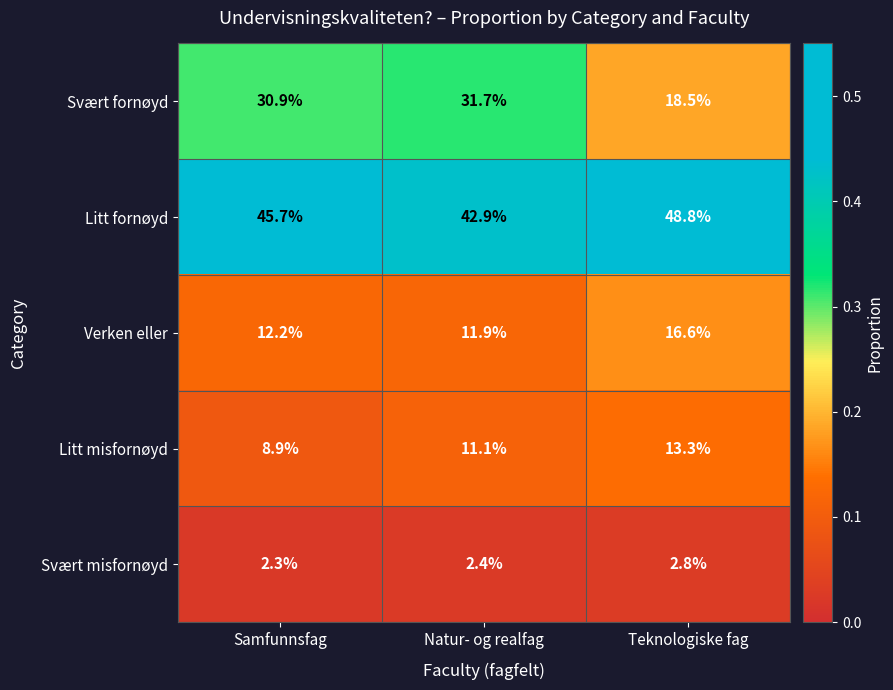

At which label is Svært fornøyd closest to 25?

Samfunnsfag